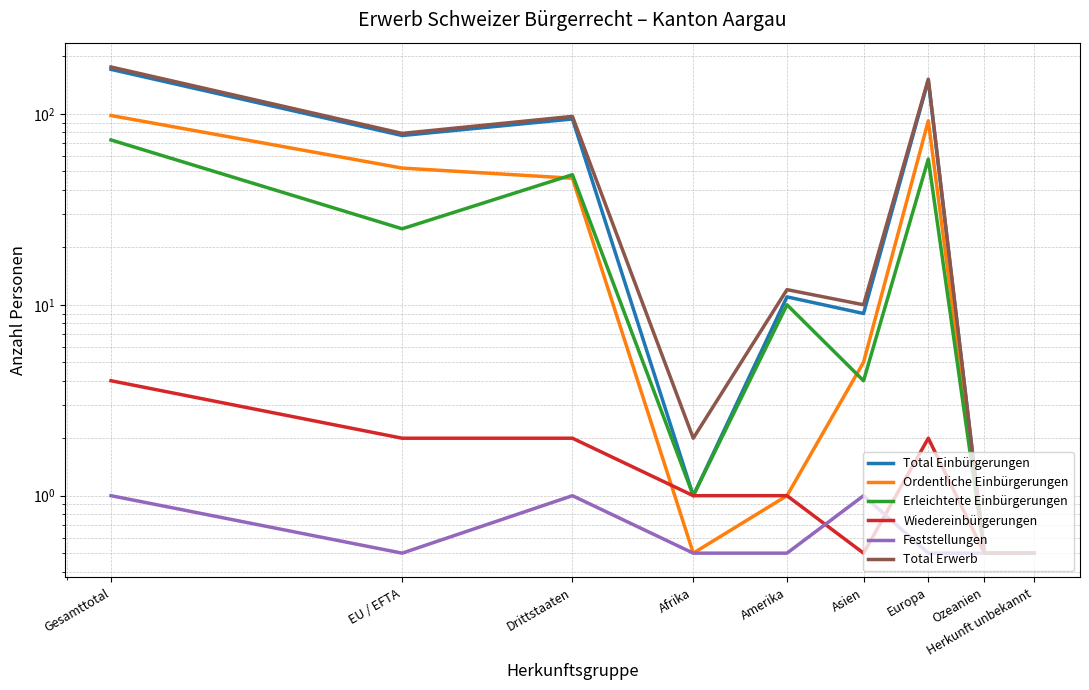

What is the value of the Total Einbürgerungen point at the 5th from the left?

11.0